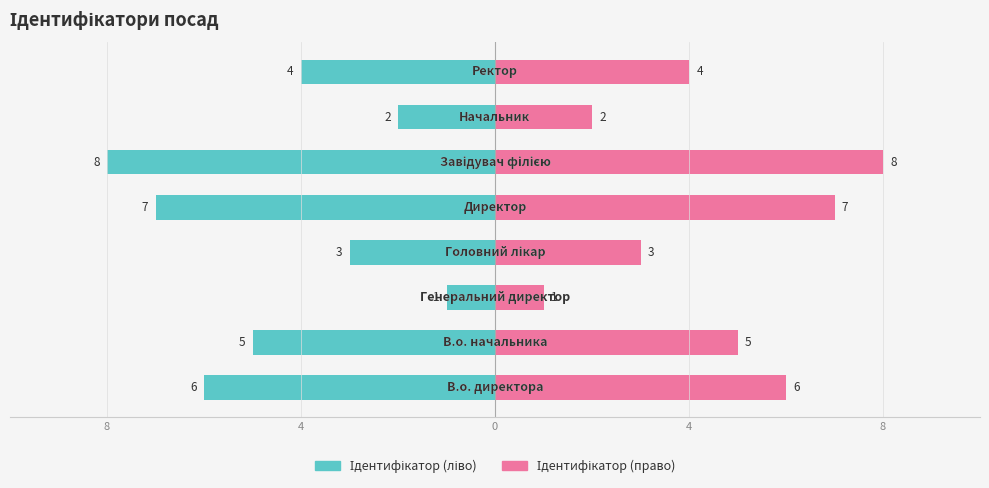

The Ідентифікатор (ліво) series shows -9 at 8. True or false?

False